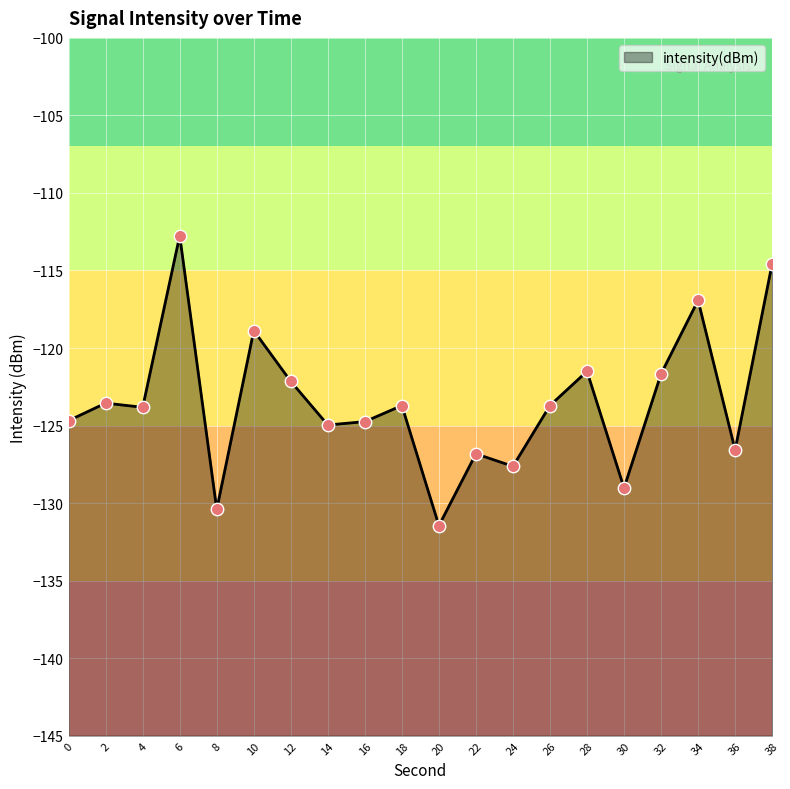

What is the change in value from 0 to 22?

-2.1